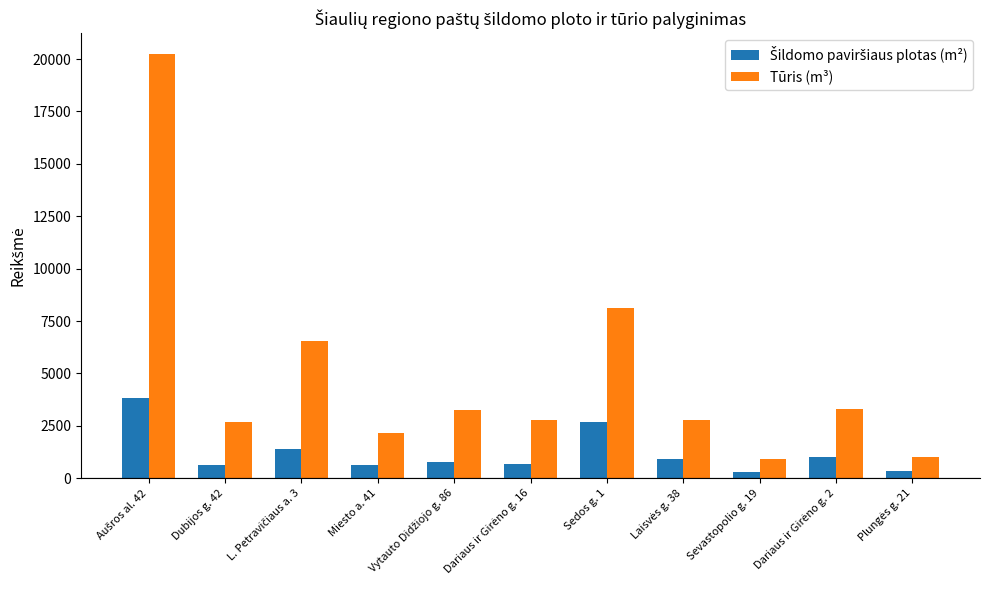

How many categories are shown in the chart?

11